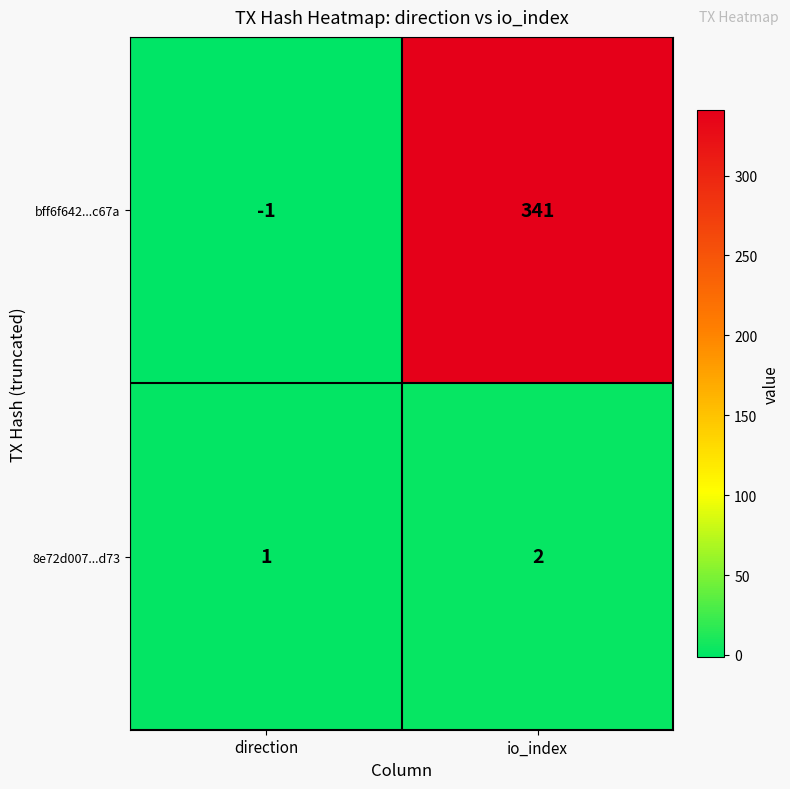

Reading left to right, list all the values displayed in this chart.

bff6f642...c67a: -1	341
8e72d007...d73: 1	2